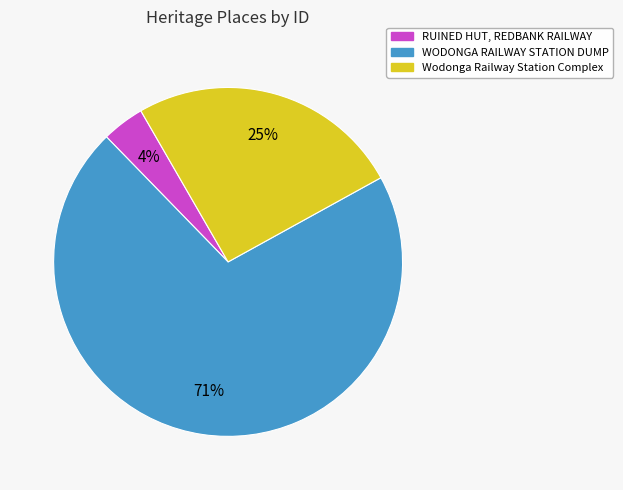

Count the number of slices in the pie.

3